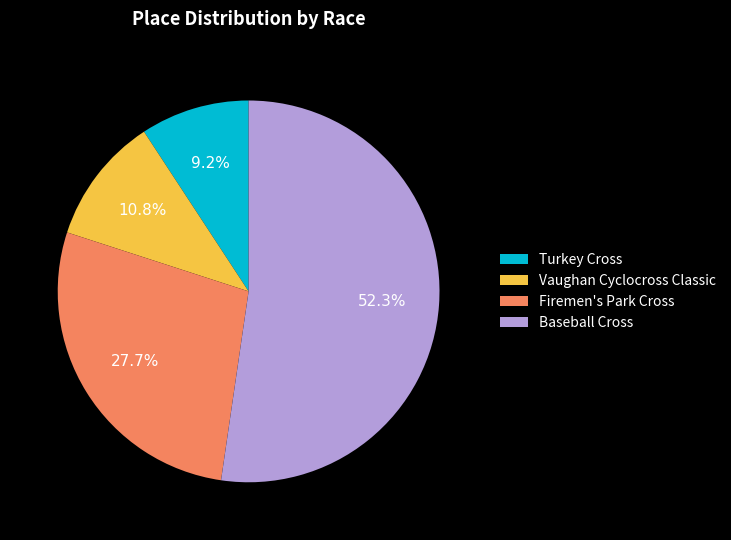

True or false: Turkey Cross accounts for 17% of the total.

False